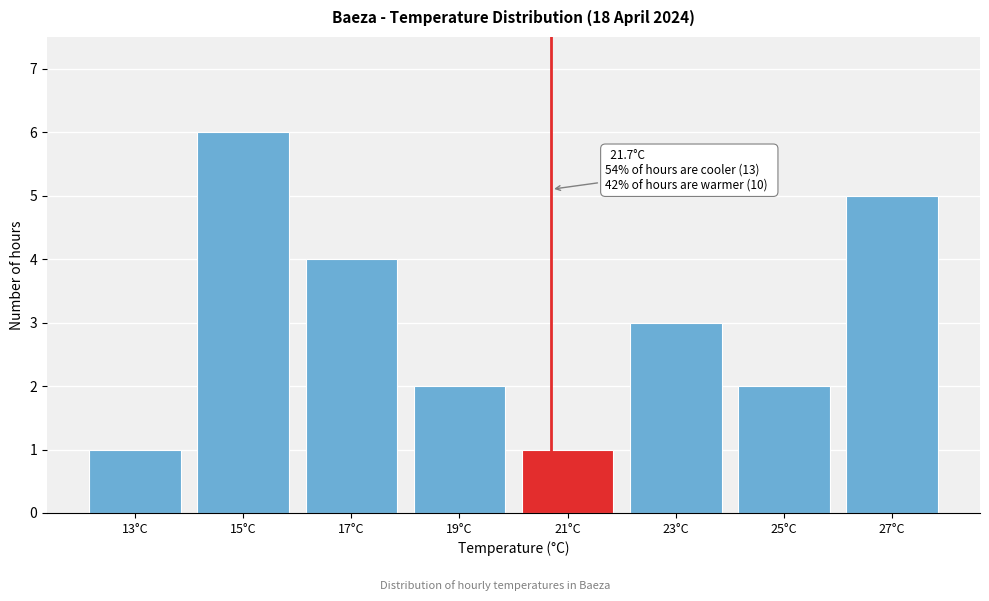

Reading left to right, what are all the values shown in this chart?

13°C=1	15°C=6	17°C=4	19°C=2	21°C=1	23°C=3	25°C=2	27°C=5